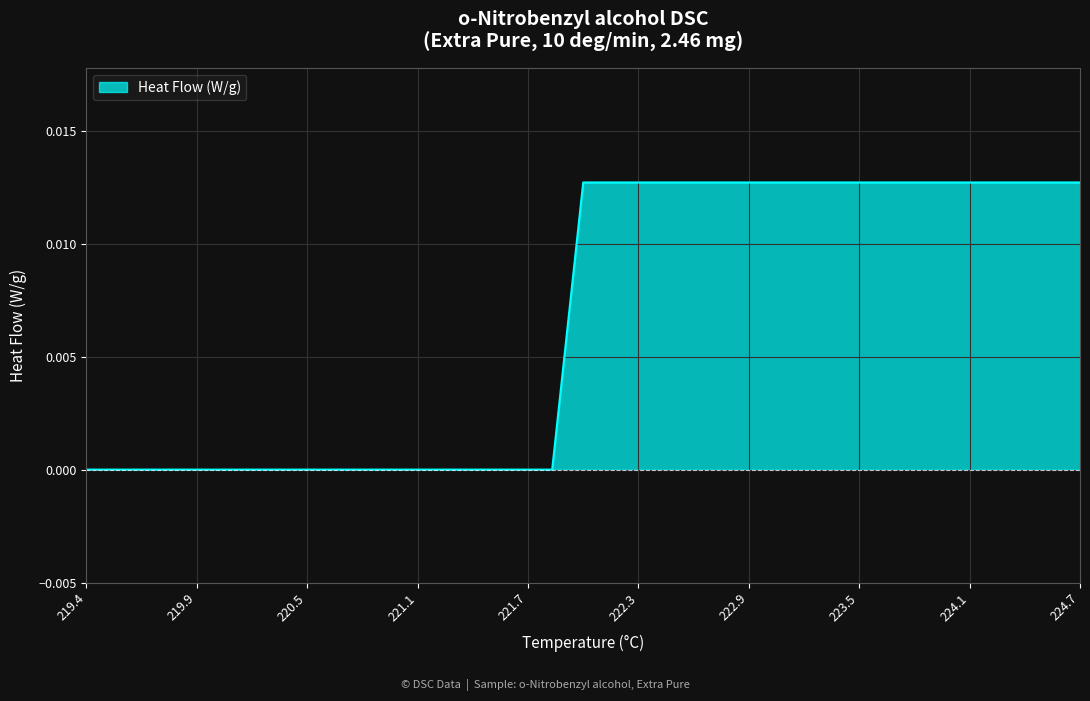

What is the label of the 23rd point from the right?

221.014428